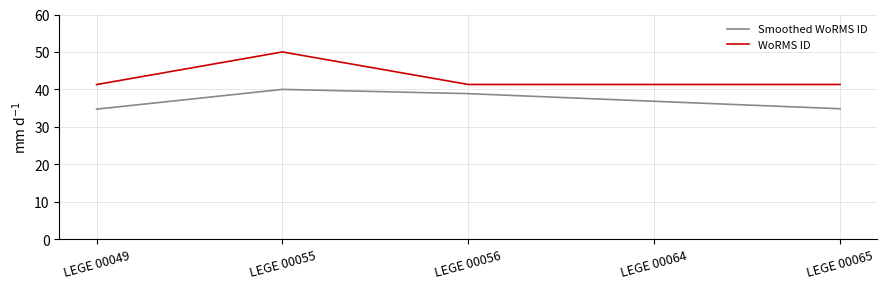

The value of Smoothed WoRMS ID at LEGE 00055 is 21.6. True or false?

False